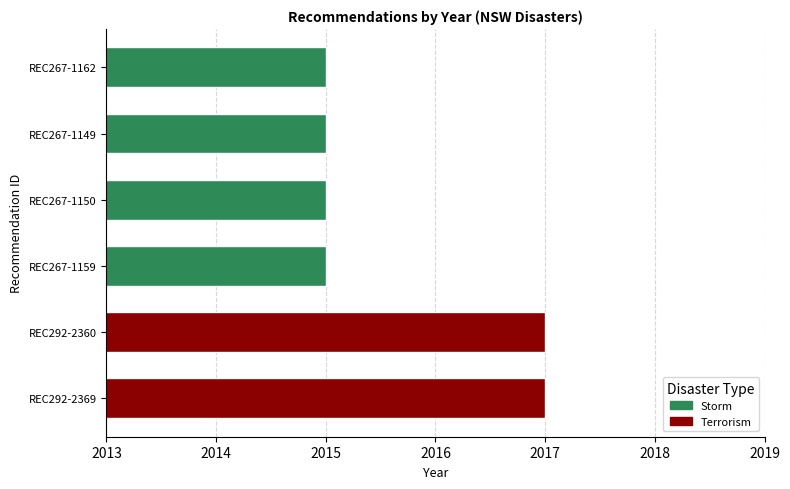

How many categories are shown in the chart?

6